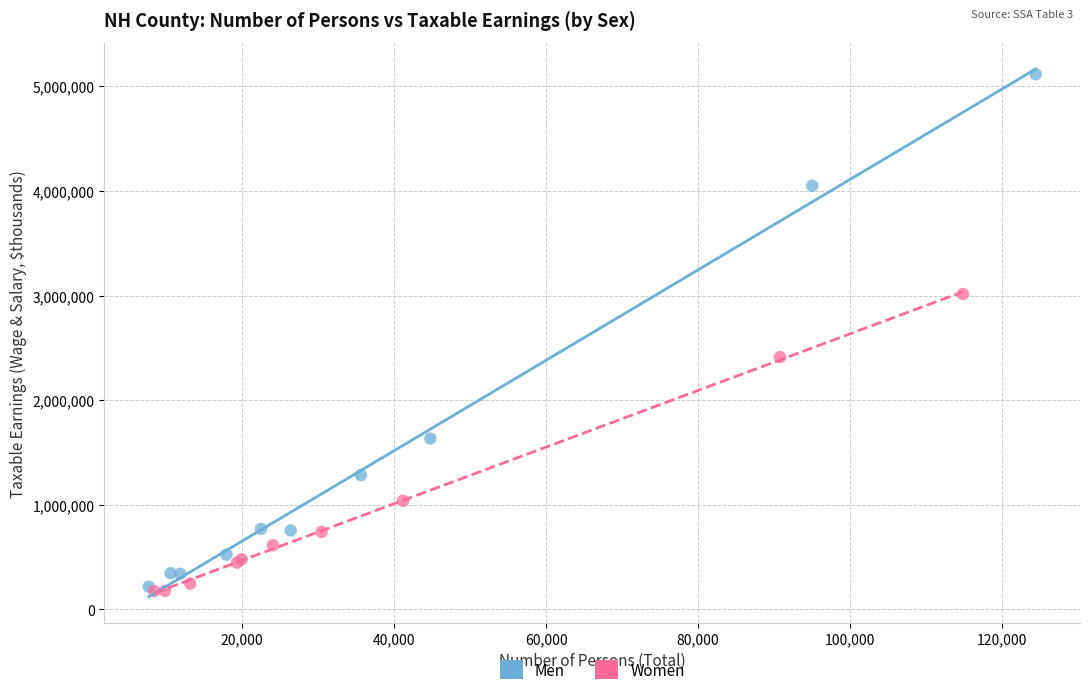

Which series contains the highest Y value?

Men